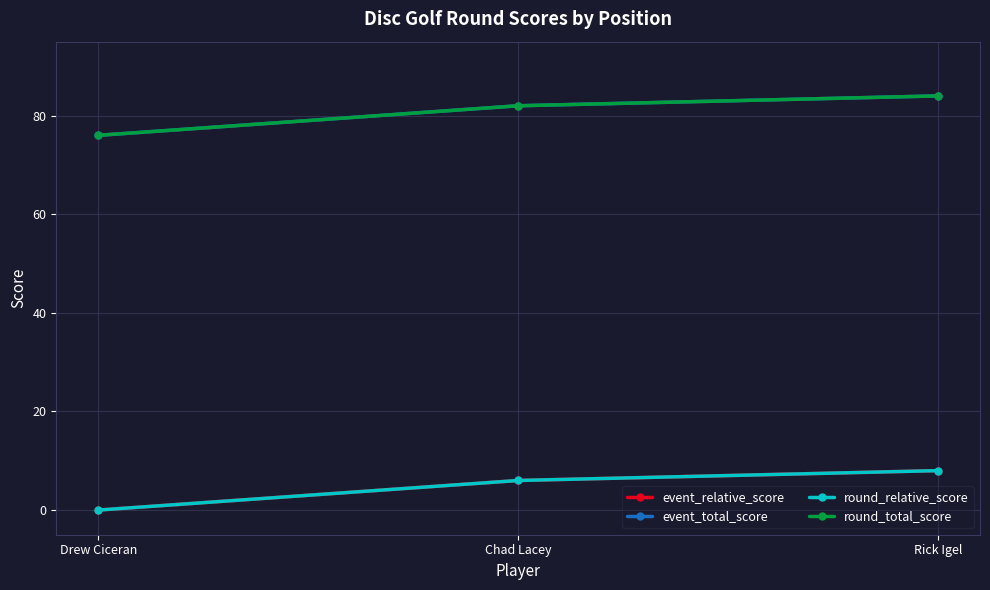

What is the lowest value of the round_total_score series?

76